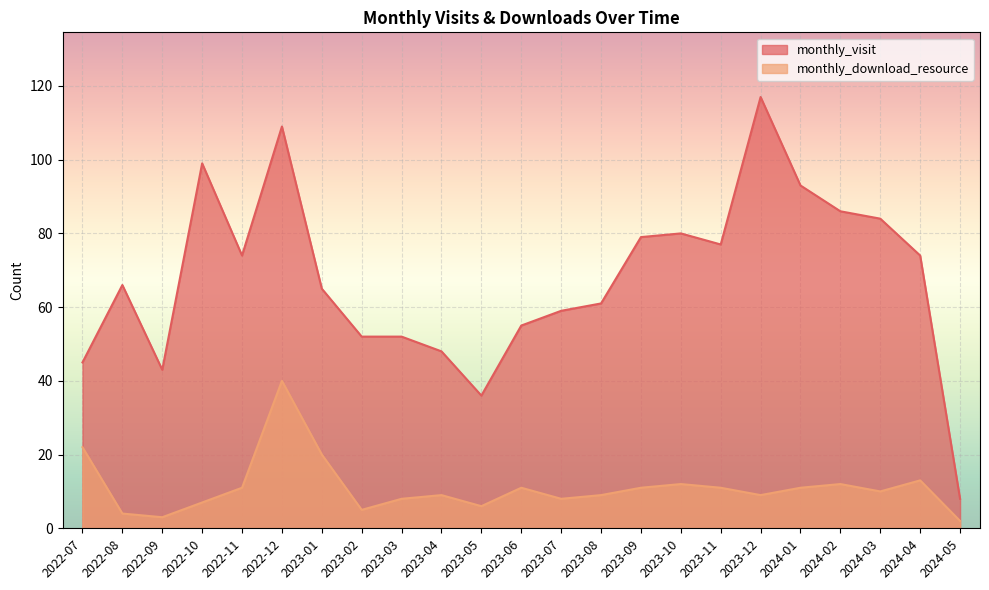

True or false: monthly_visit and monthly_download_resource intersect in this chart.

False